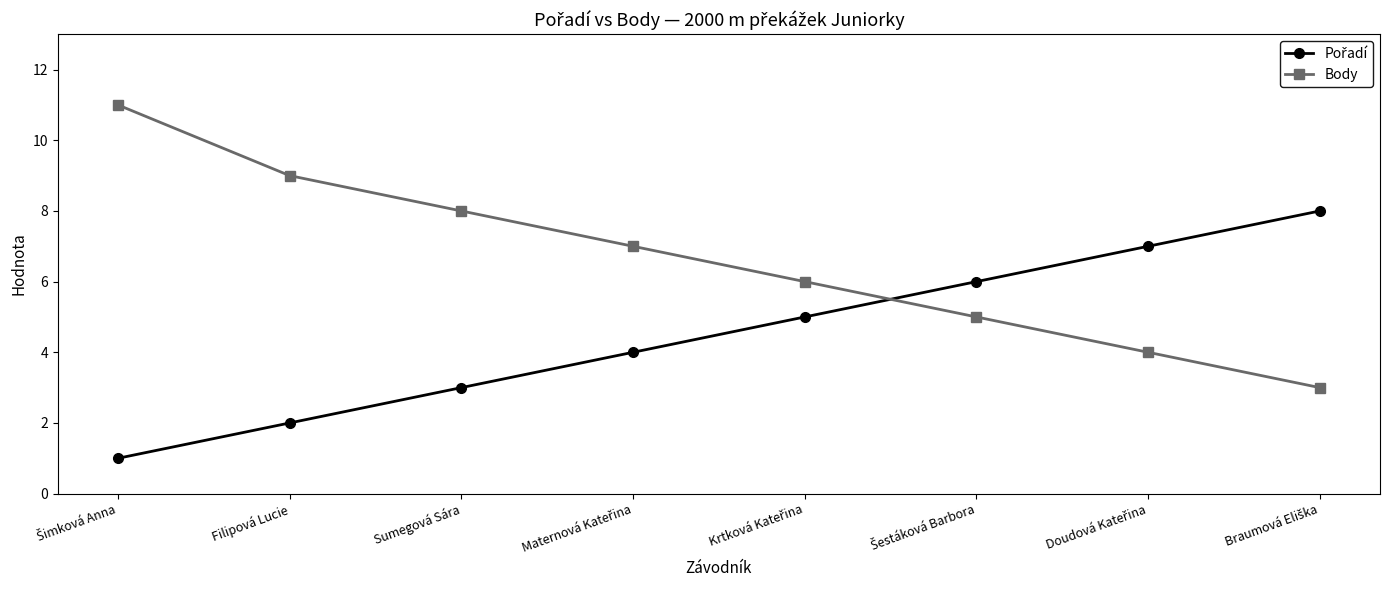

What is the total value across all series at Sumegová Sára?

11